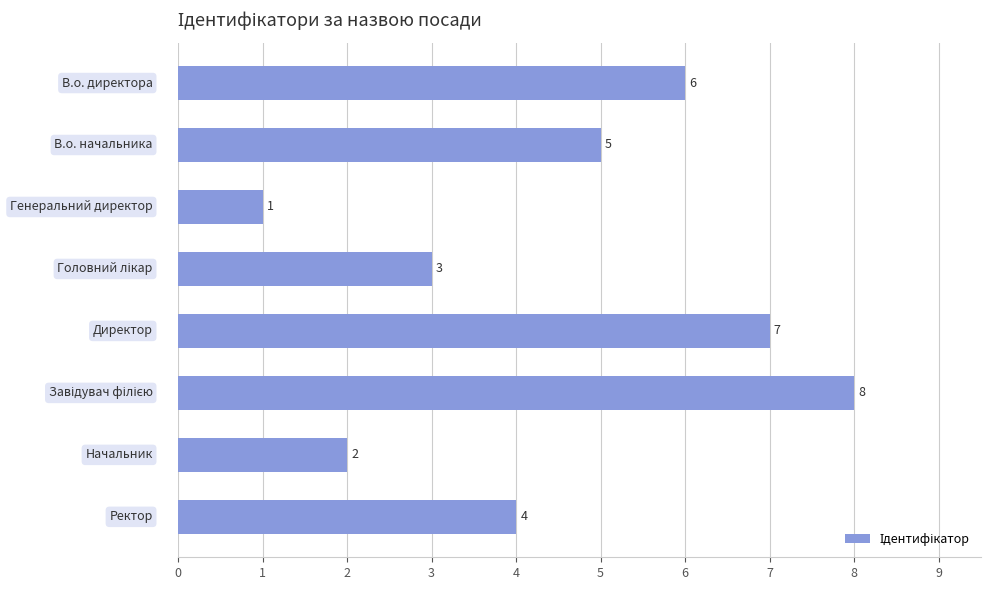

What is the value of the 7th bar from the top?

2